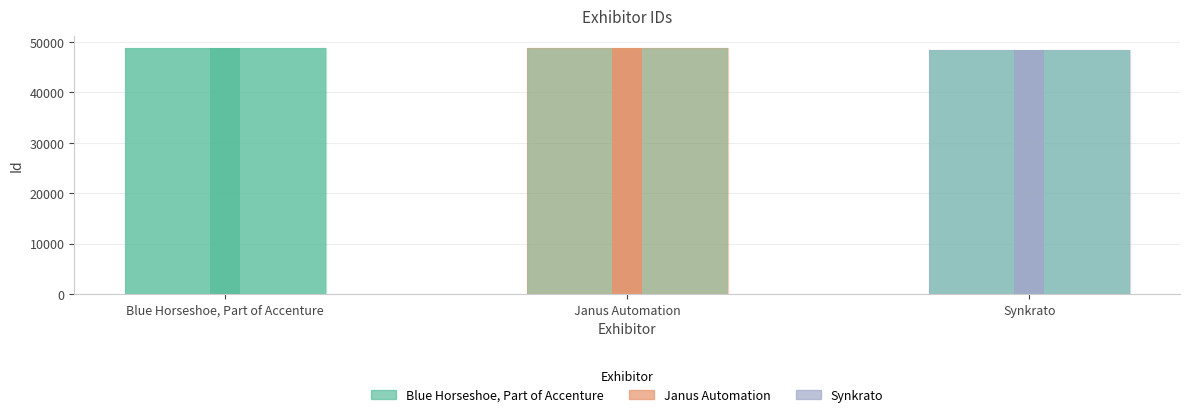

Does the chart contain any negative values?

No